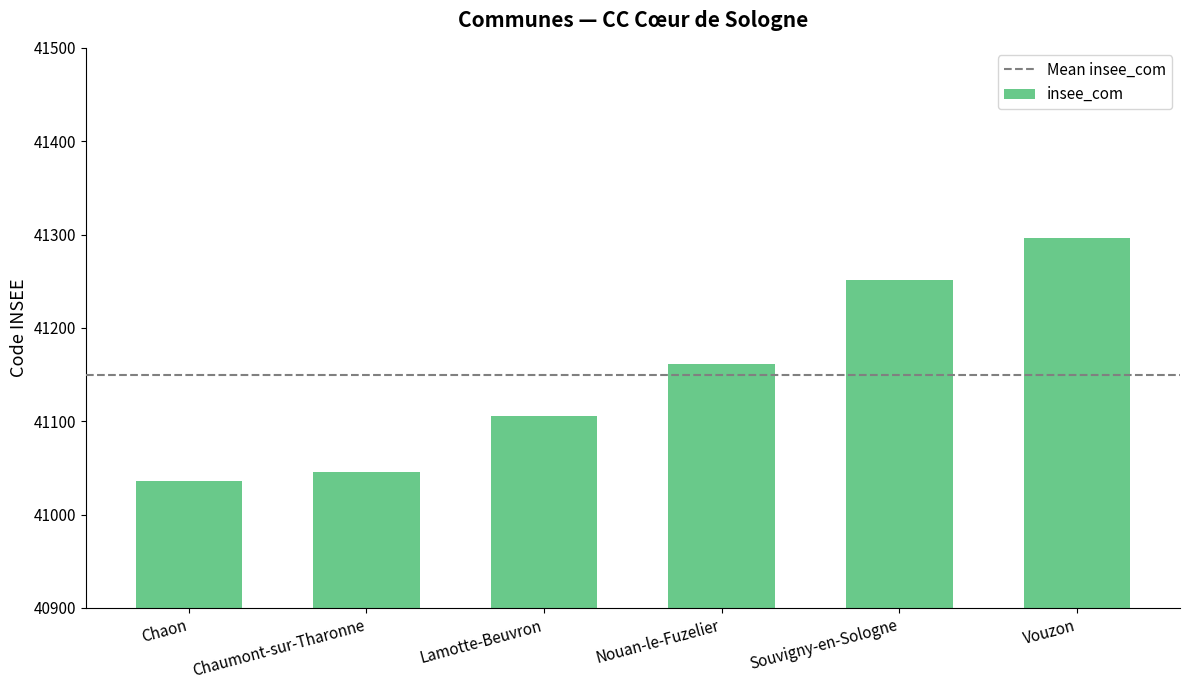

What value does the data have at Chaon?

41036